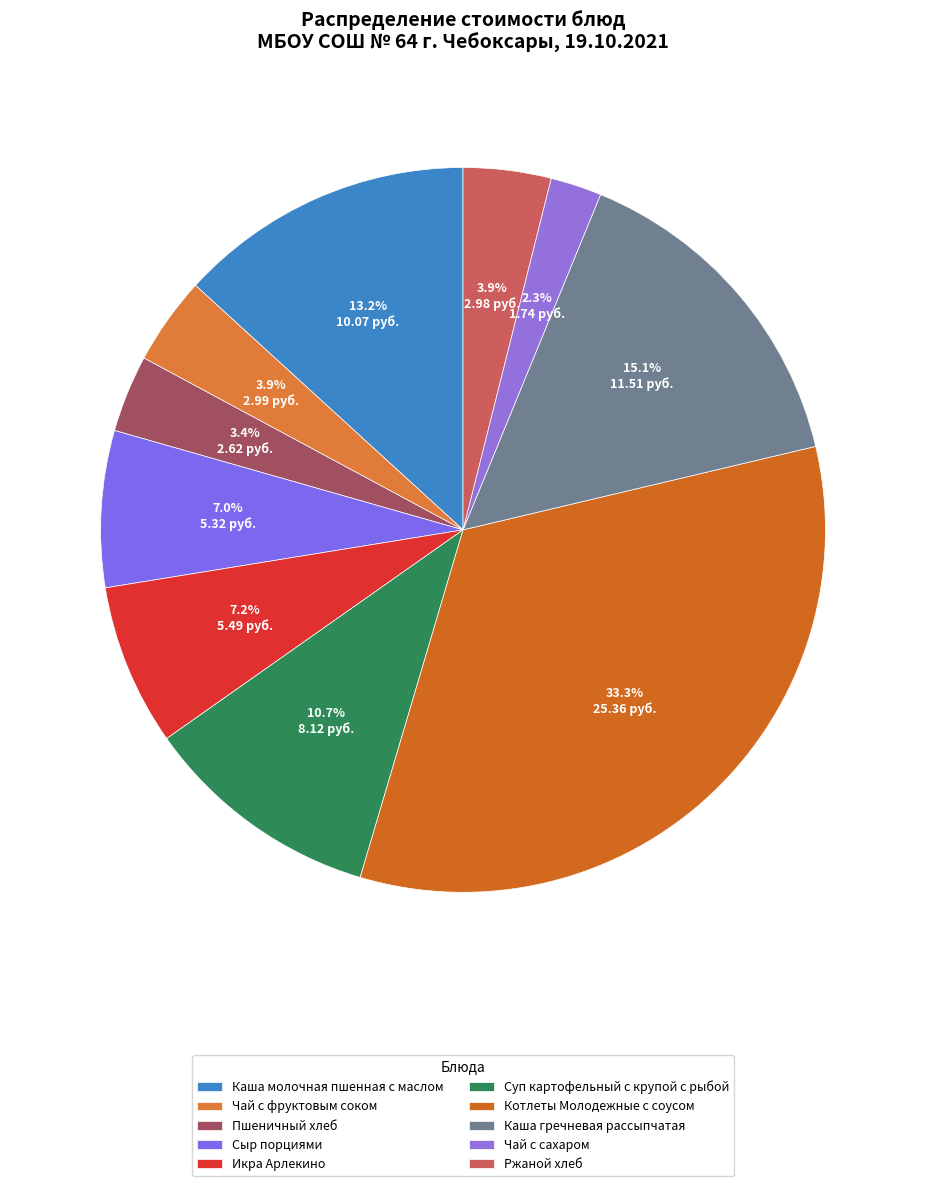

The Каша молочная пшенная с маслом slice represents 1% of the pie. True or false?

False